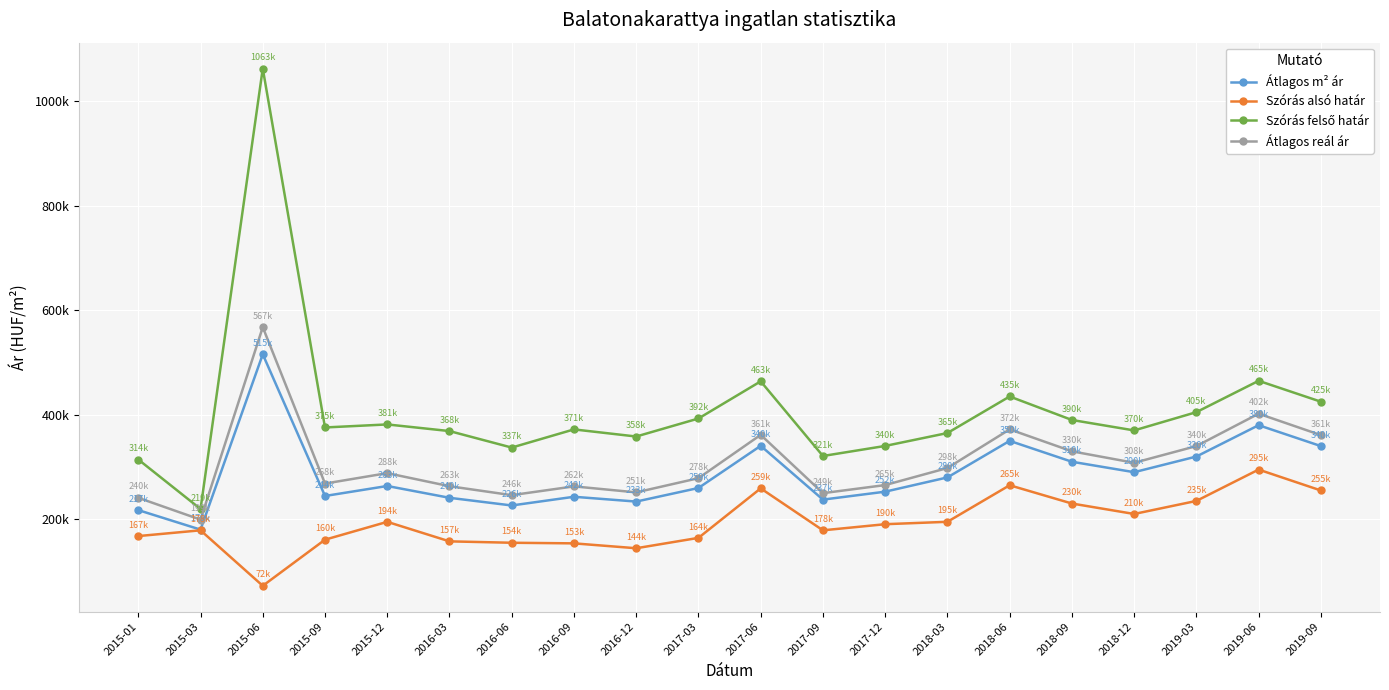

What is the total value across all series at 2015-06?

2218997